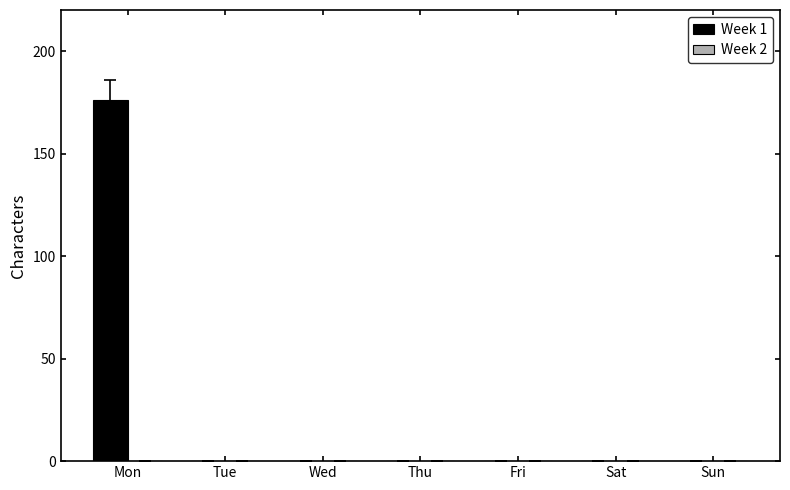

What is the sum of all values?

176